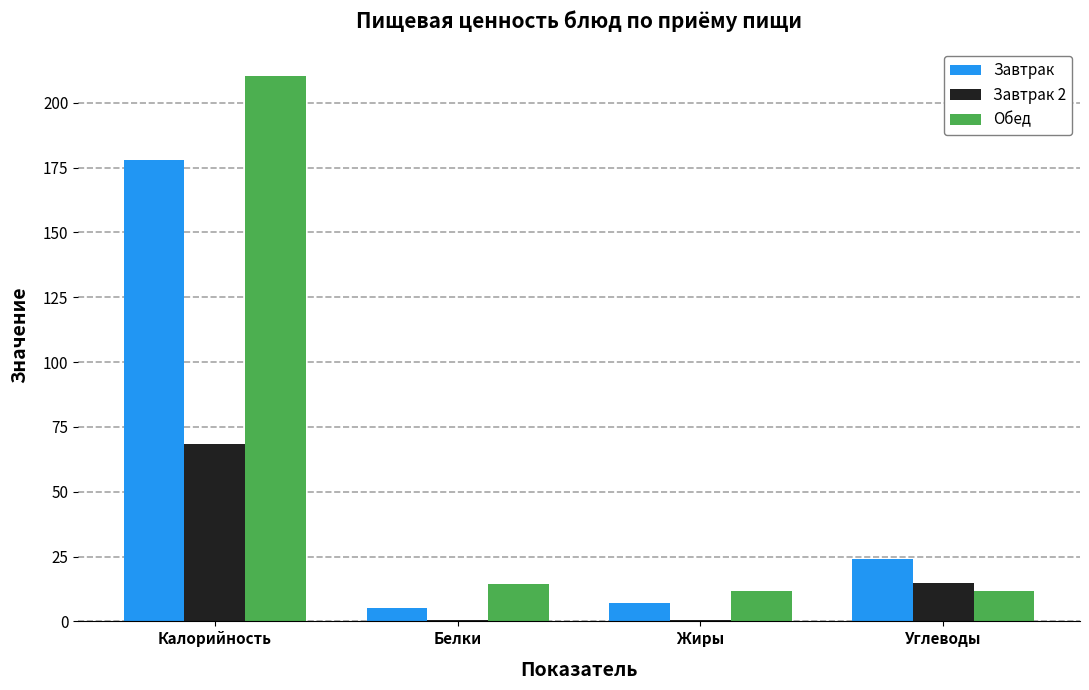

At which label is Завтрак 2 closest to 34?

Углеводы